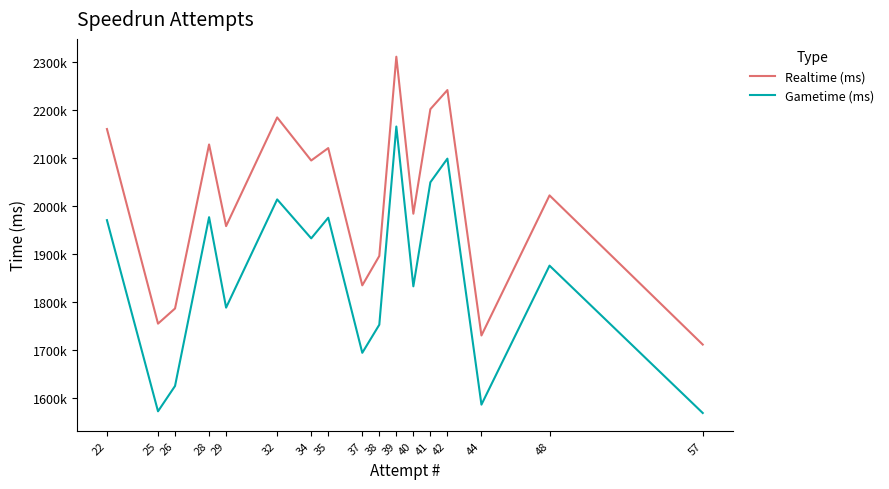

How many series are shown in this chart?

2